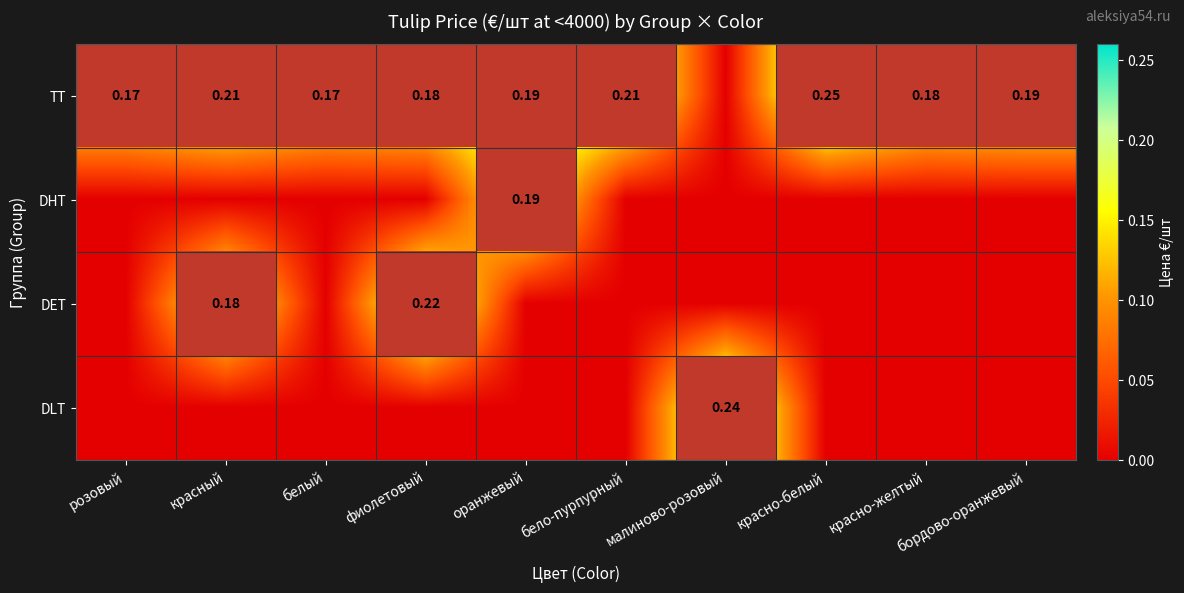

Count the number of categories in the chart.

10